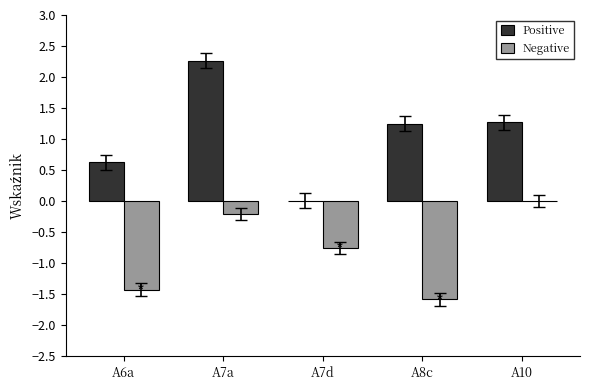

Where does the Positive series first go above 1?

A7a